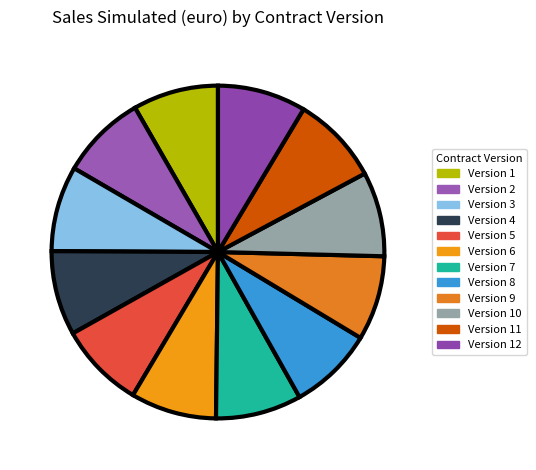

What is the ratio of the value at Version 8 to the value at Version 5?

1.0